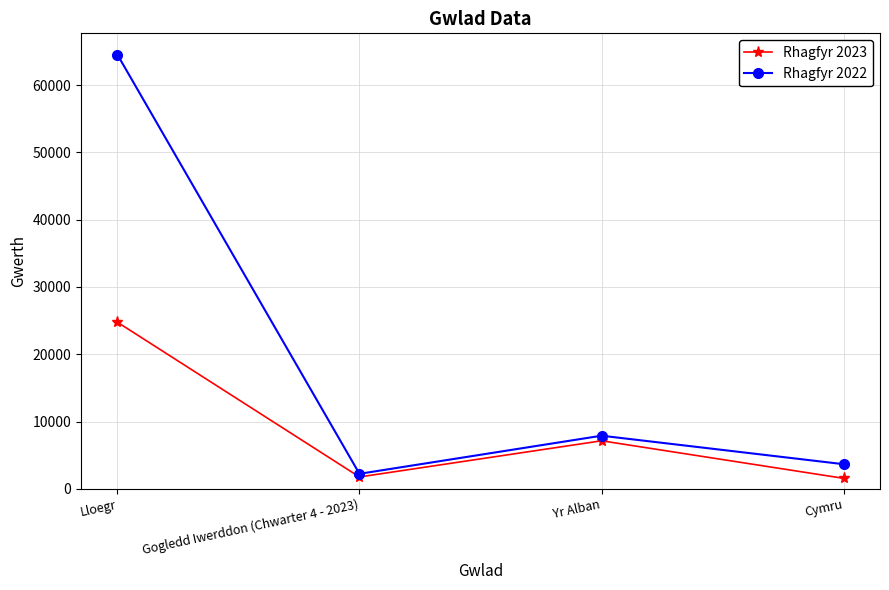

What are all the series names shown in the legend?

Rhagfyr 2023, Rhagfyr 2022